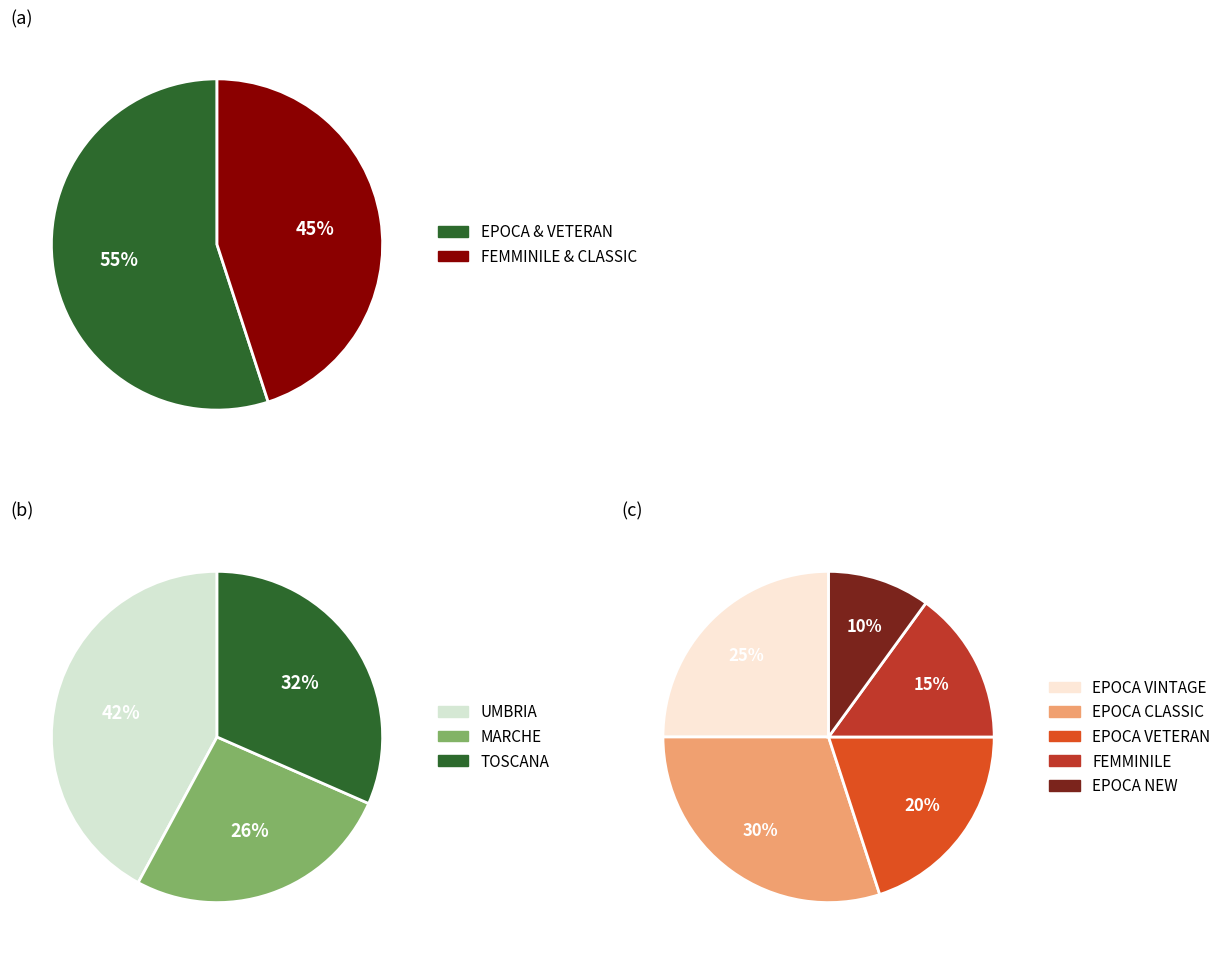

True or false: EPOCA VETERAN accounts for 20% of the total.

True